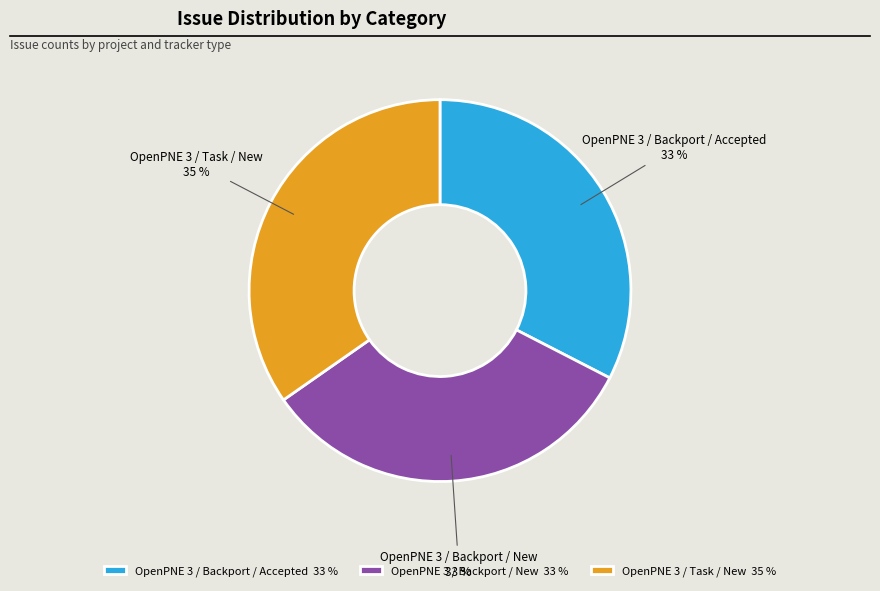

What percentage is the OpenPNE 3 / Task / New slice, to the nearest percent?

35%